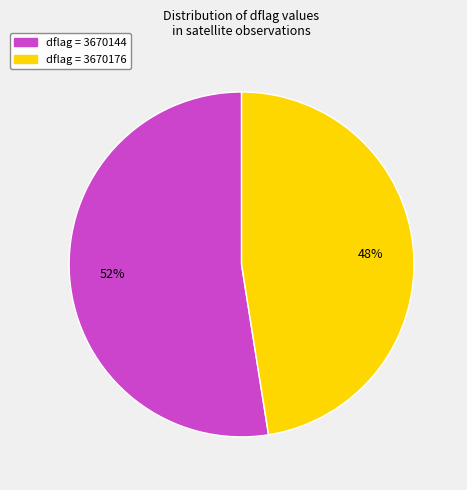

To the nearest percent, what is the average slice percentage?

50%